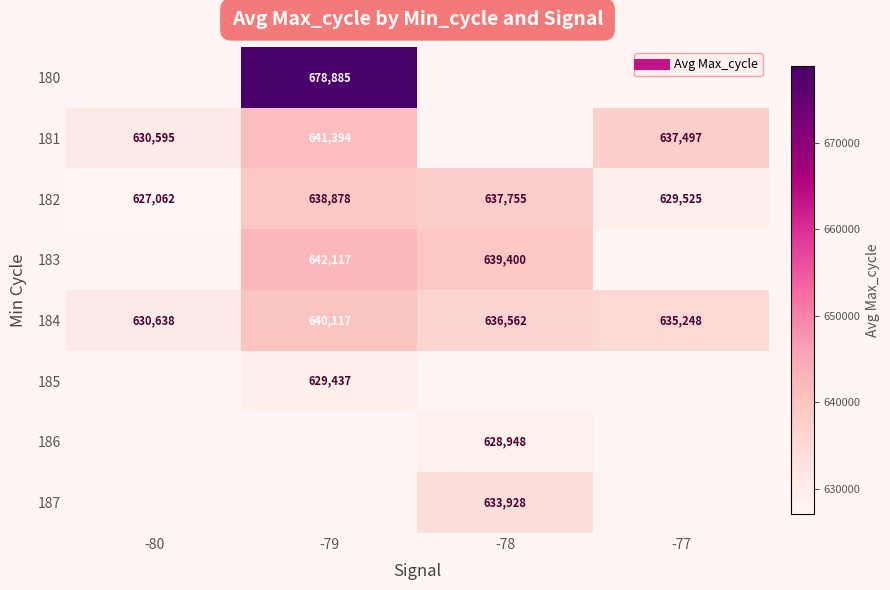

Which series has the widest spread of values?

182